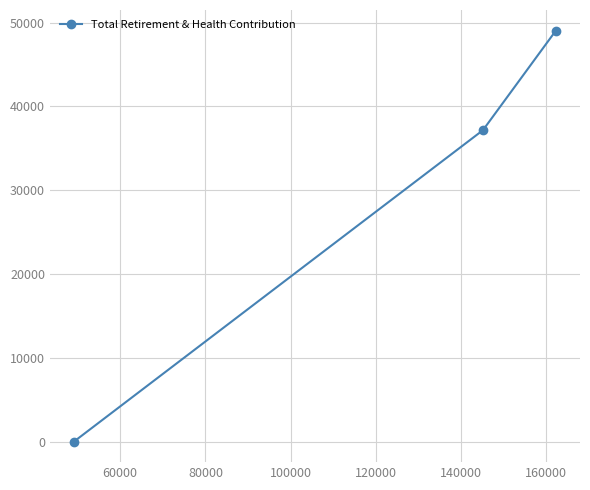

What is the difference between the second highest and minimum values?

37162